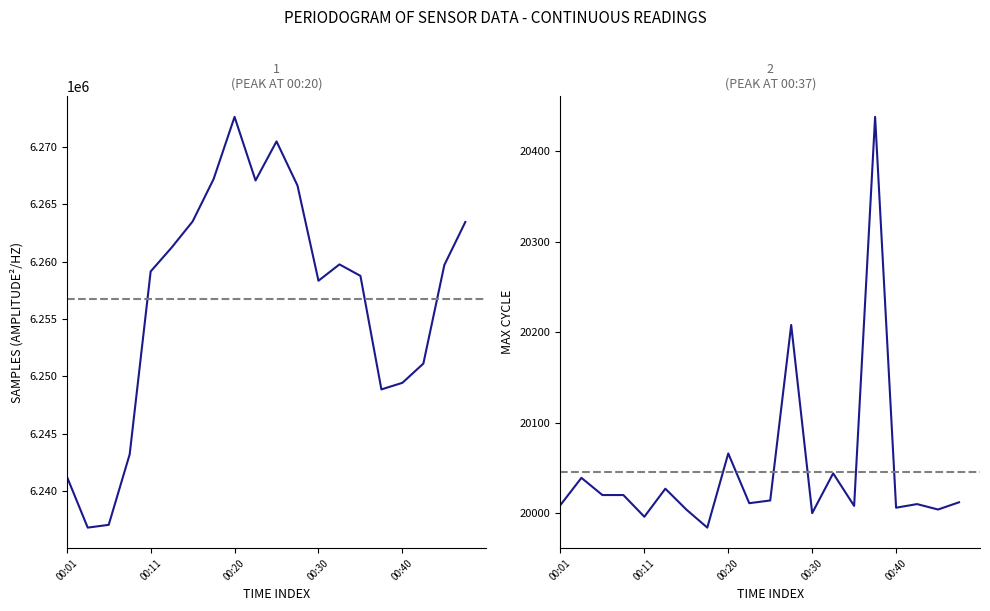

True or false: Samples and Max_cycle intersect in this chart.

False